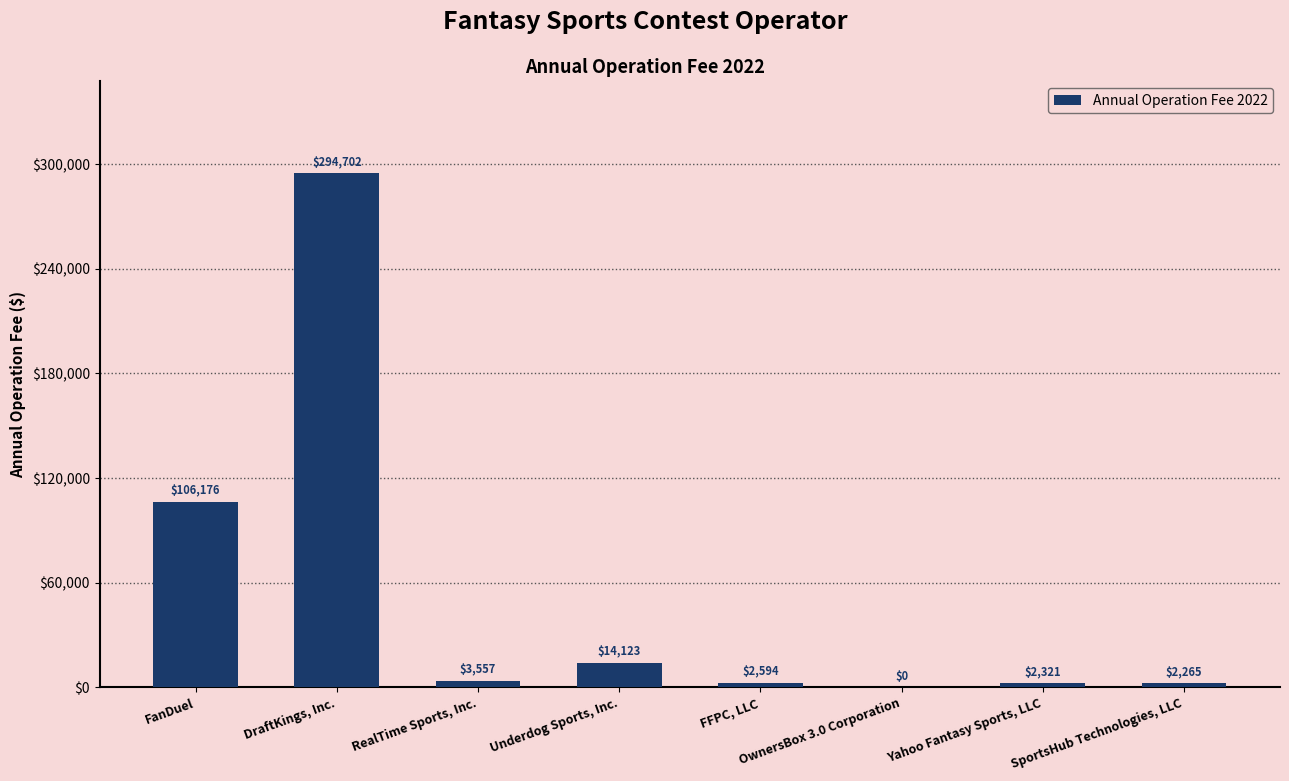

What is the sum of all values?

425738